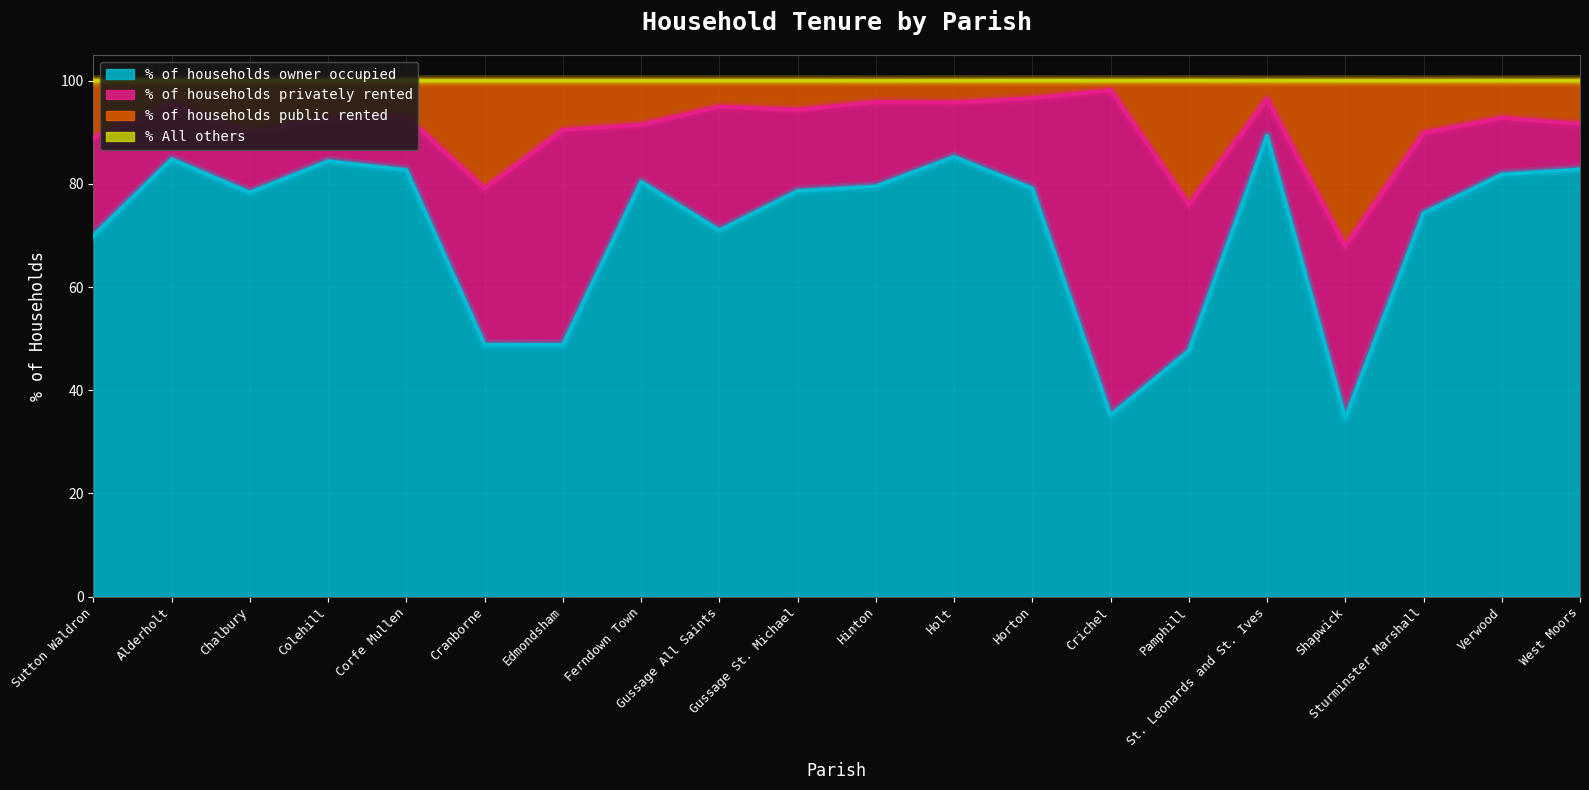

What is the maximum value for % of households owner occupied?

89.3